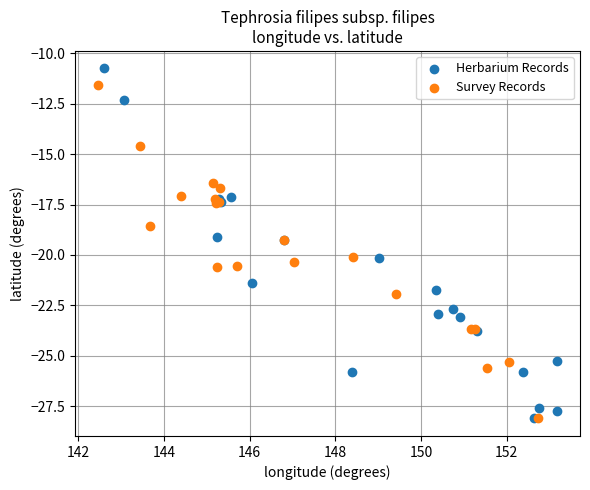

Which series contains the highest Y value?

Herbarium Records